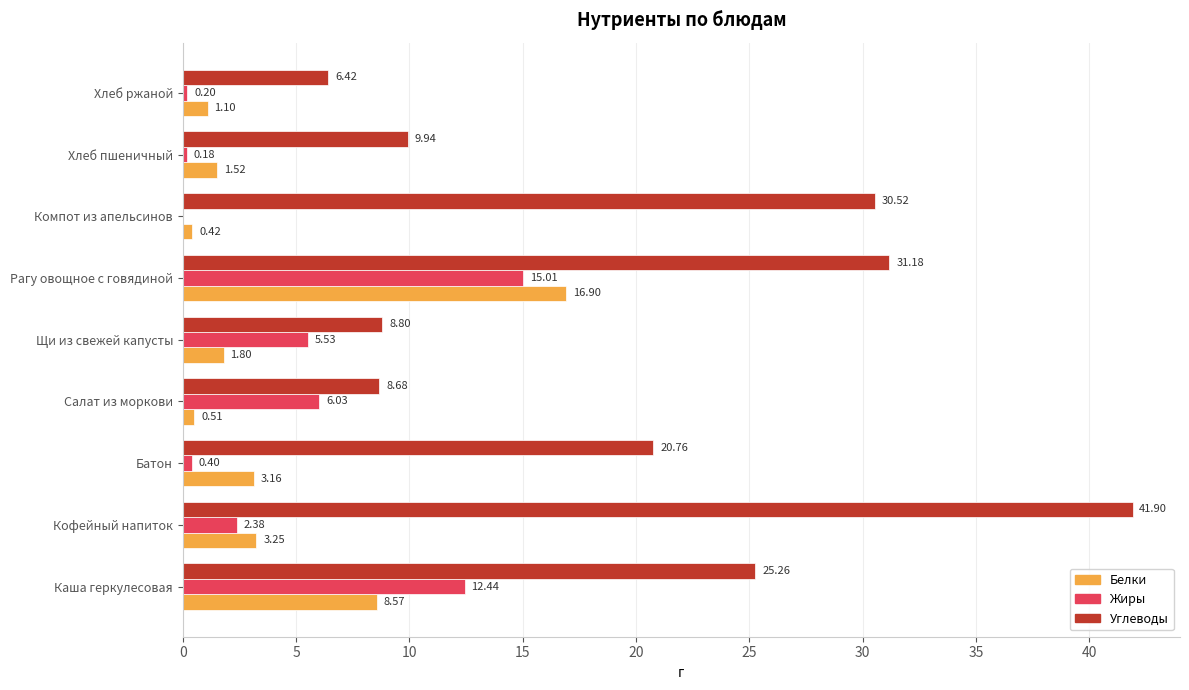

What is the sum of all Жиры values?

42.2